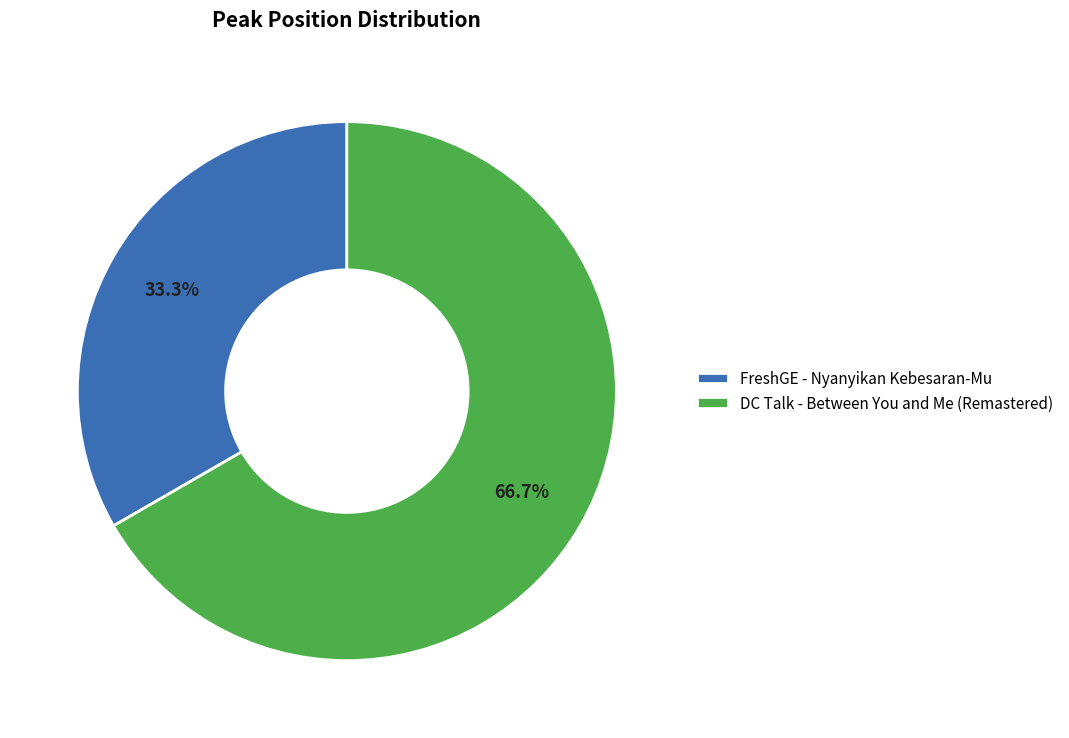

What percentage is the DC Talk - Between You and Me (Remastered) slice, to the nearest percent?

67%